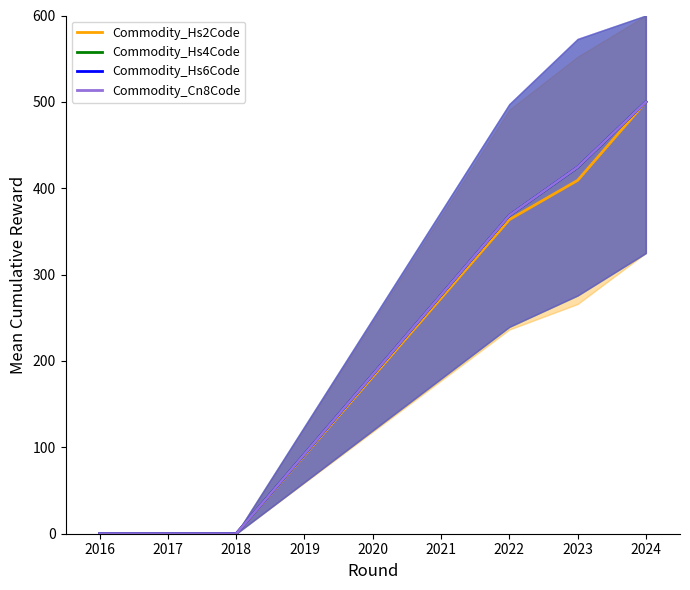

How many categories are shown in the chart?

5